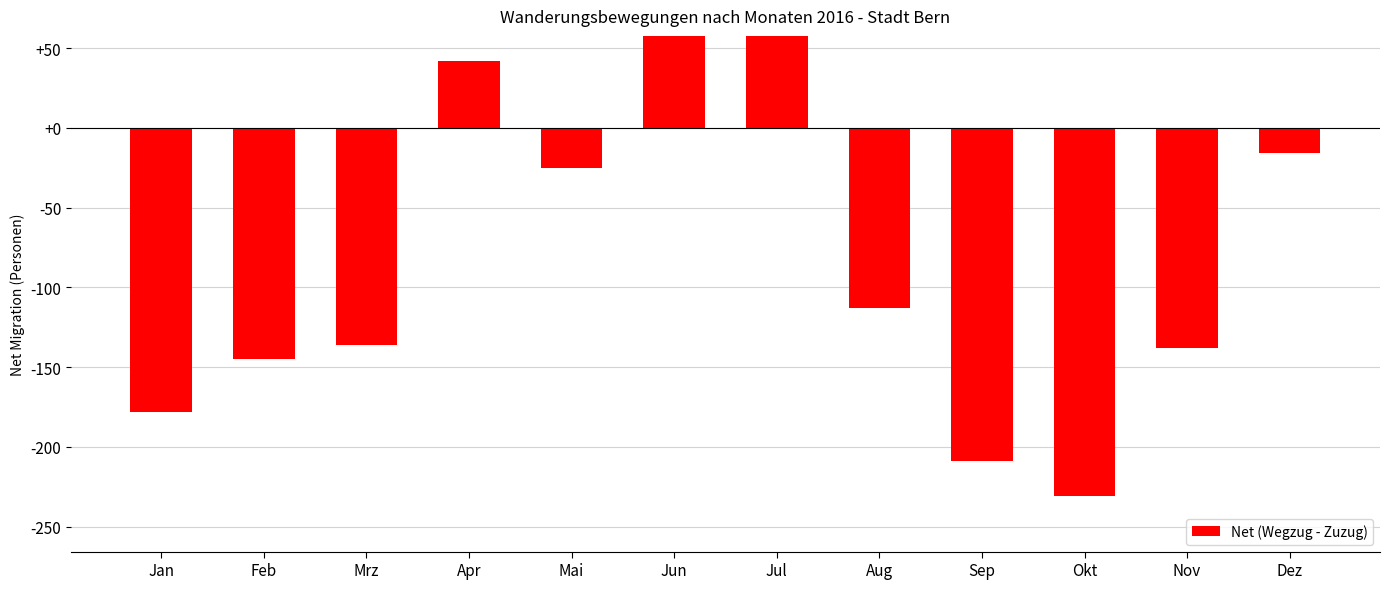

List the labels in order of value, largest first.

Jun, Jul, Apr, Dez, Mai, Aug, Mrz, Nov, Feb, Jan, Sep, Okt